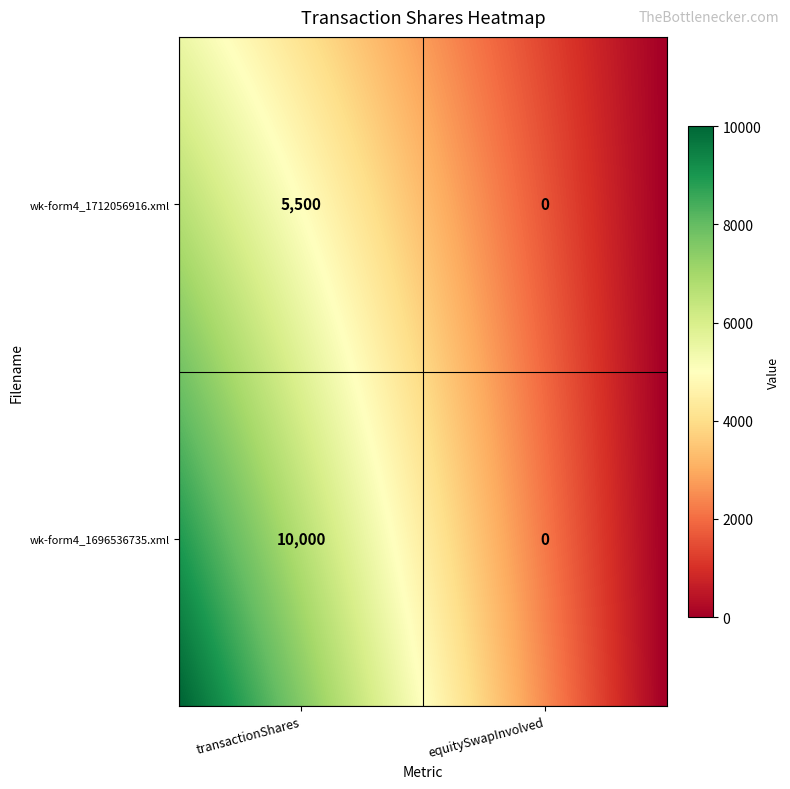

At wk-form4_1712056916.xml, list the series in order from largest to smallest.

wk-form4_1696536735.xml, wk-form4_1712056916.xml